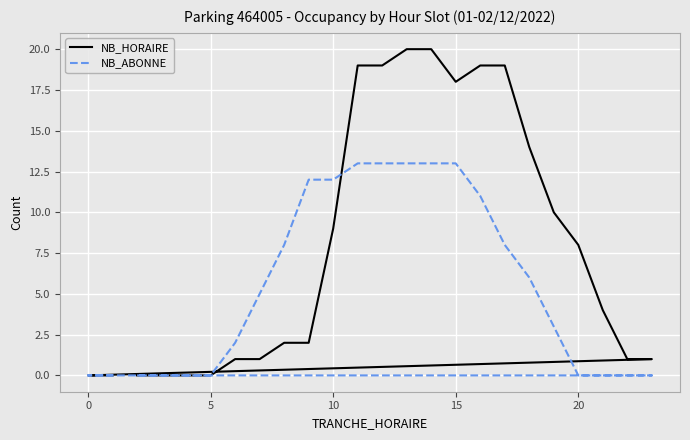

What is the difference between the second highest and minimum values in the NB_HORAIRE series?

20